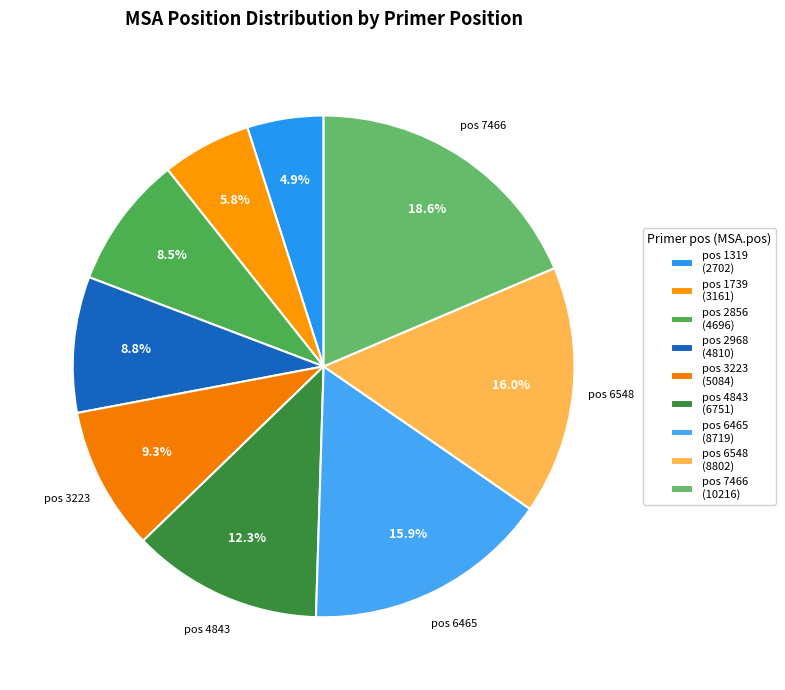

Count the number of slices in the pie.

9